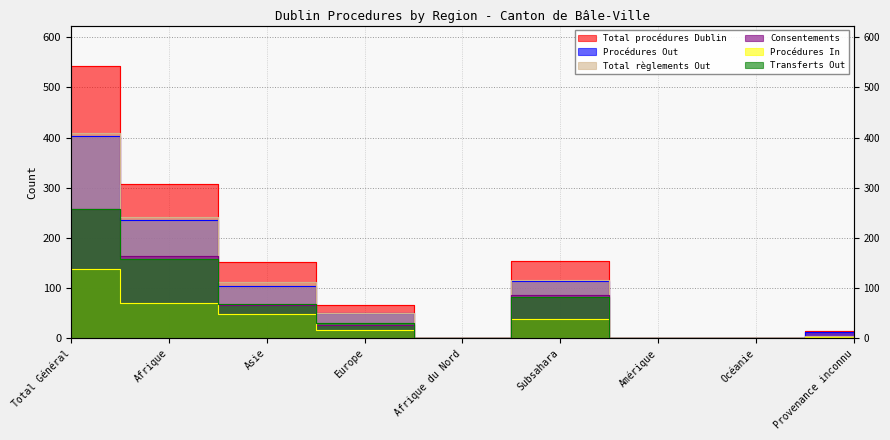

Where is the first local minimum for Procédures Out?

Afrique du Nord